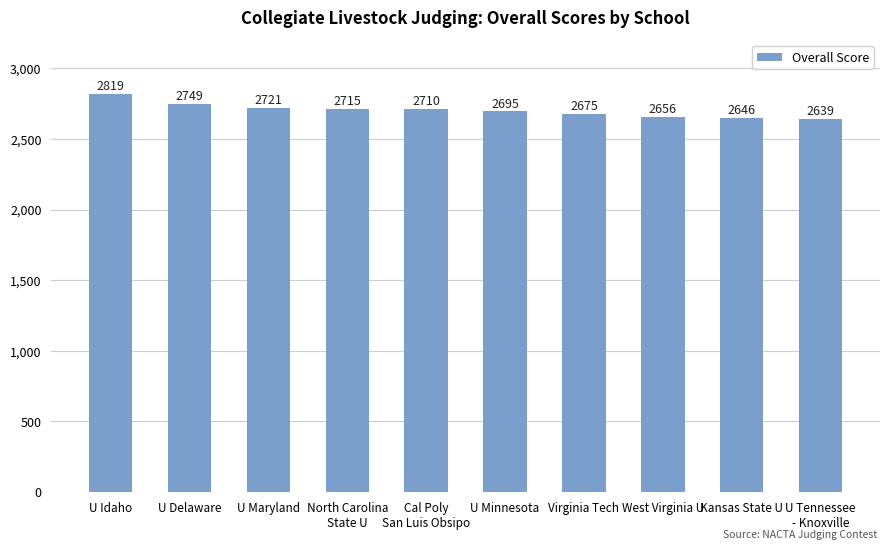

What value does the data have at Cal Poly
San Luis Obsipo, to the nearest 50?

2700